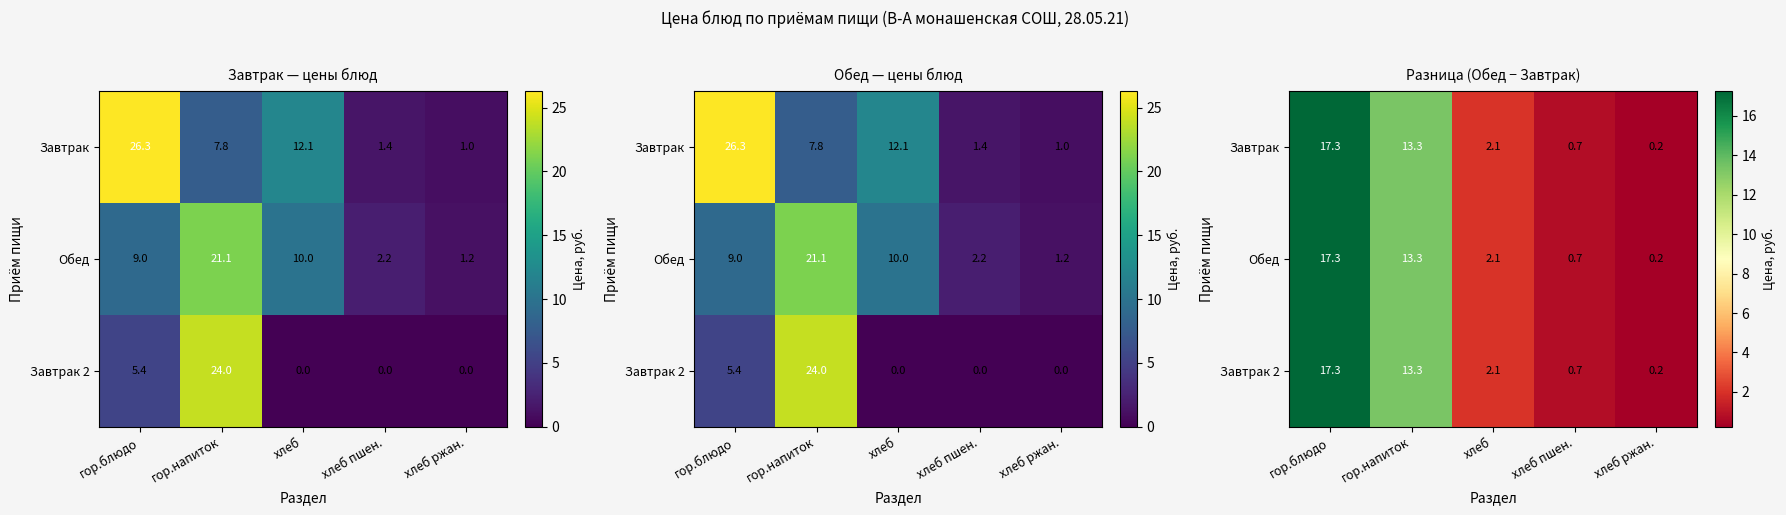

What is the maximum value for Завтрак 2?

17.3